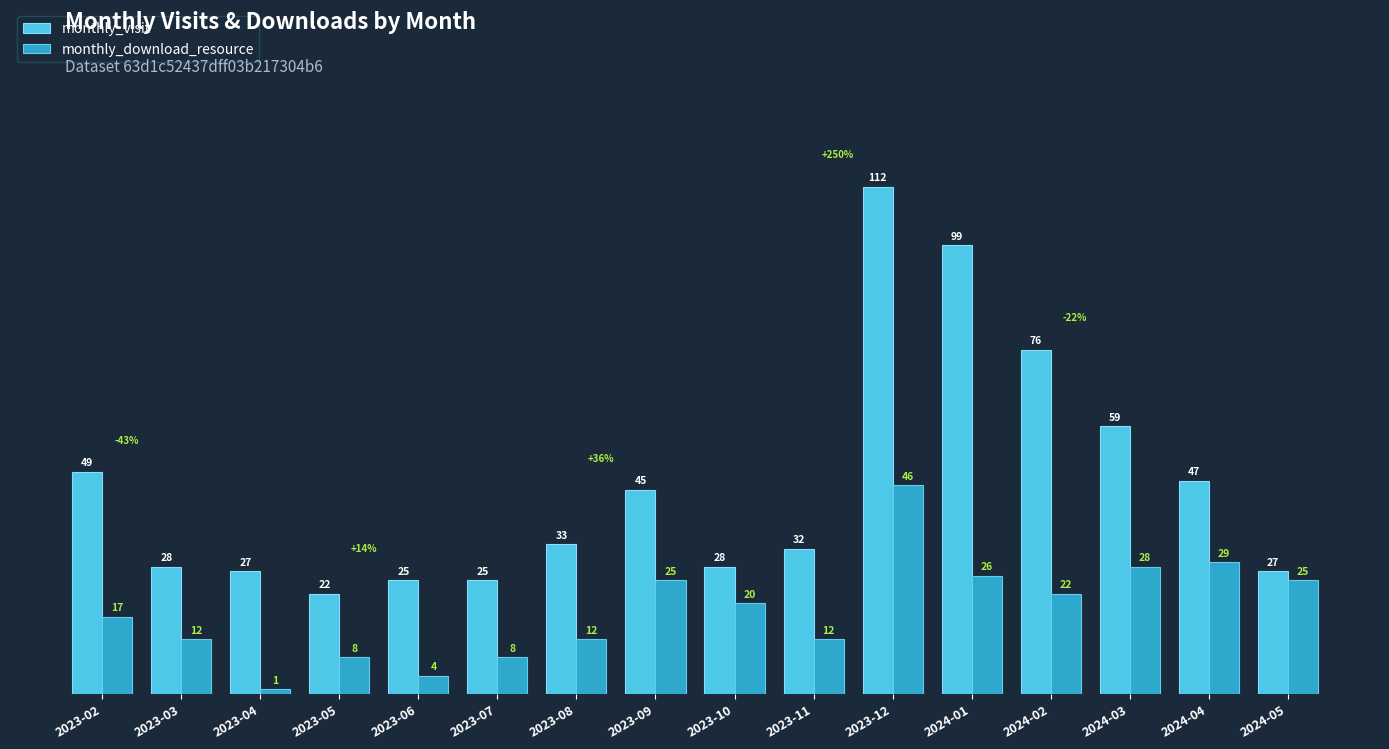

Between 2024-04 and 2024-05, which series saw the biggest shift?

monthly_visit